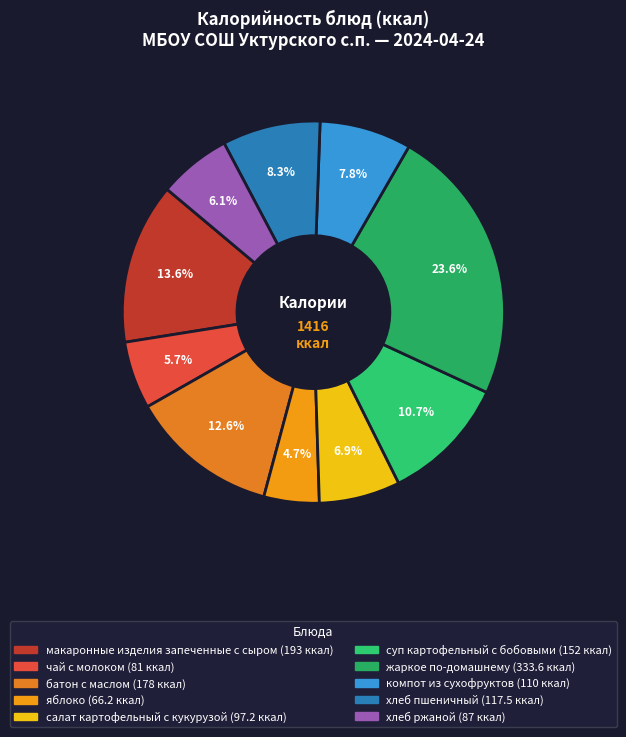

How many segments does this pie chart have?

10